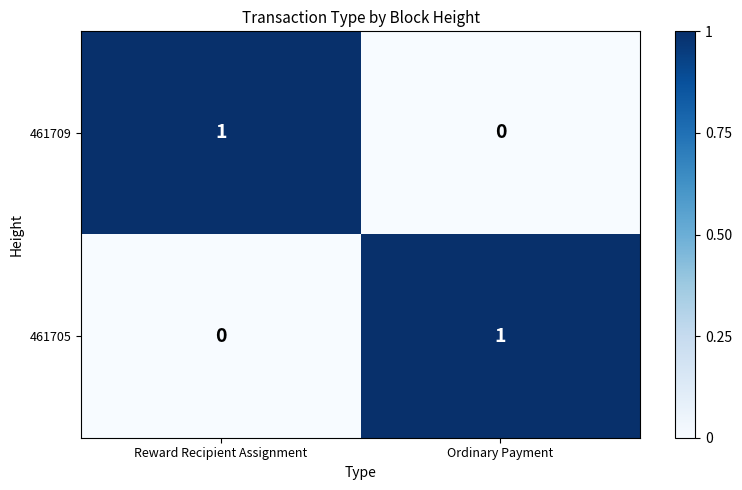

Reading right to left, extract all data points from this chart.

461709: Ordinary Payment=0	Reward Recipient Assignment=1
461705: Ordinary Payment=1	Reward Recipient Assignment=0